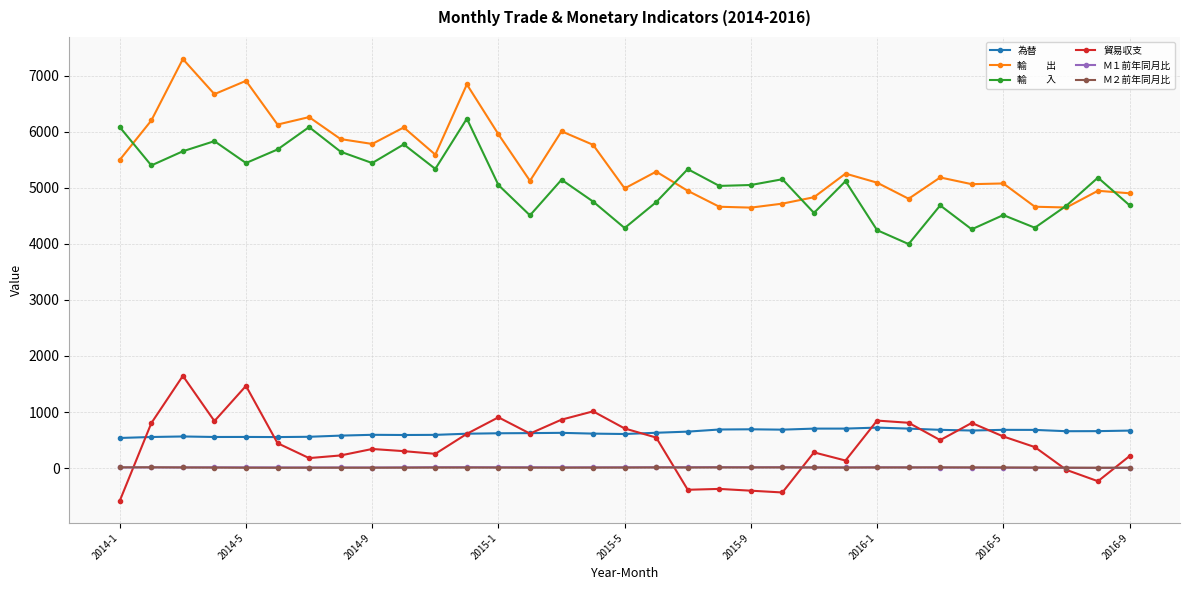

What is the maximum value shown in the chart?

7296.3